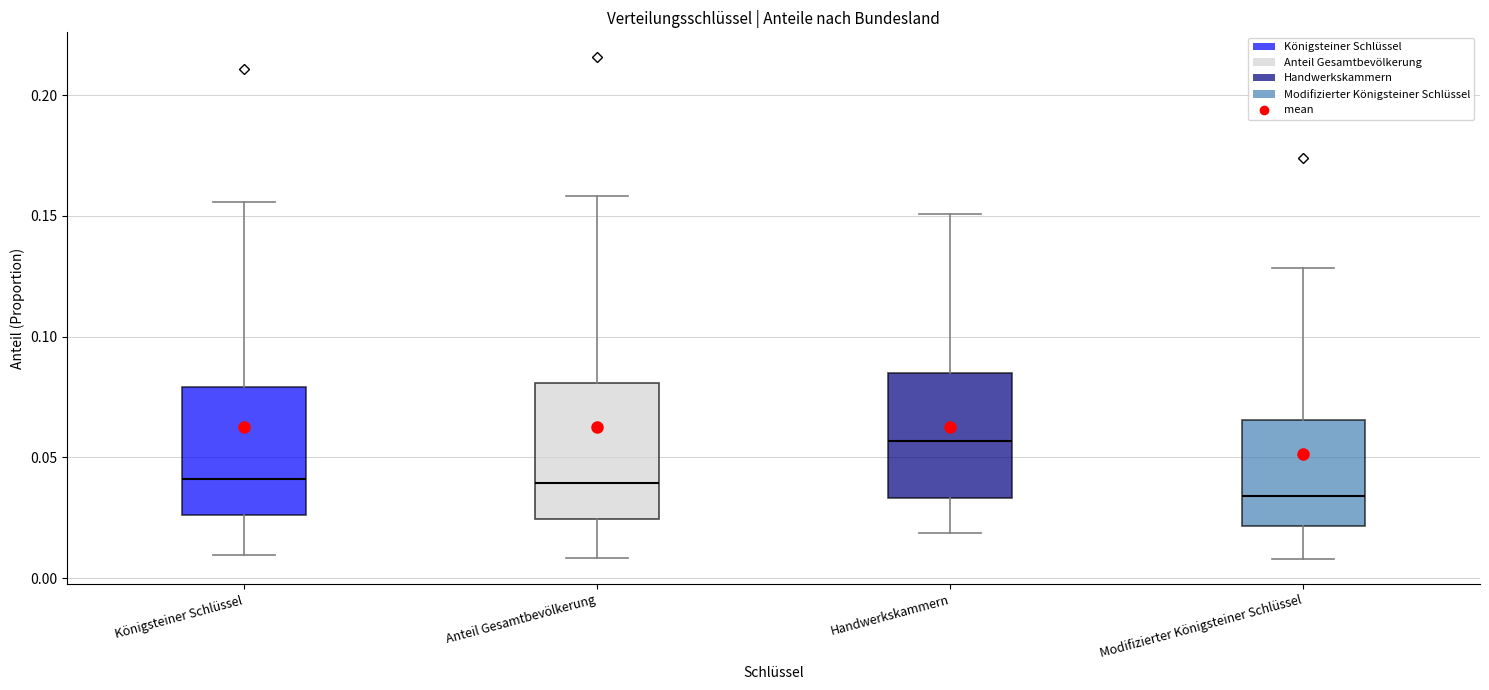

Which box's median line is the lowest?

Modifizierter Königsteiner Schlüssel